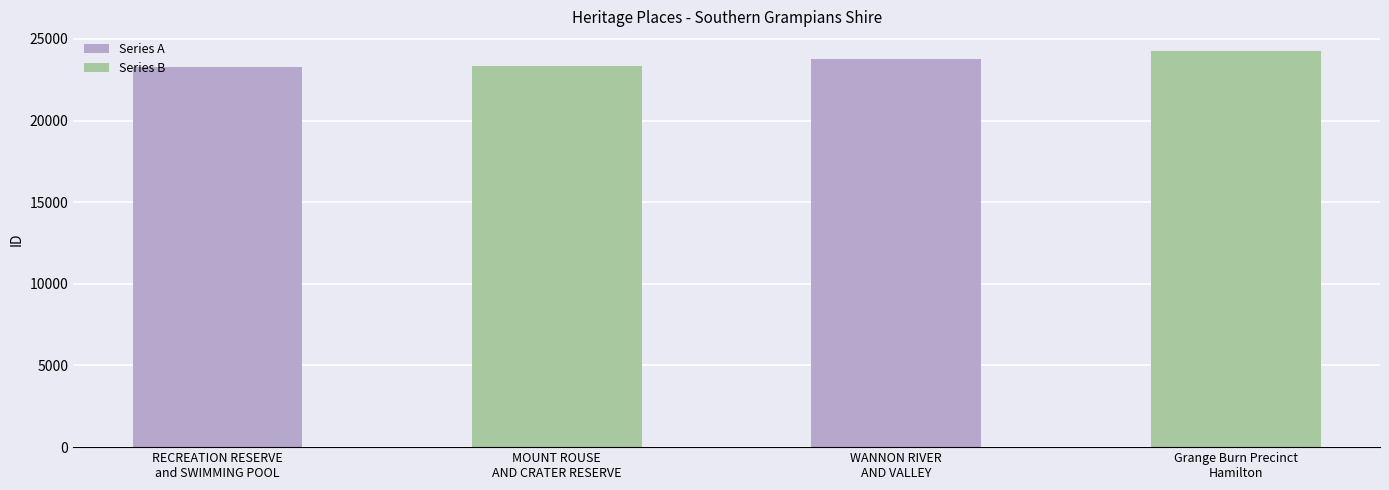

What is the change in value from MOUNT ROUSE
AND CRATER RESERVE to WANNON RIVER
AND VALLEY?

+437